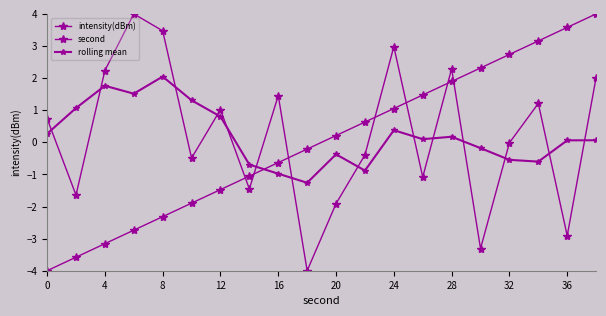

Reading left to right, transcribe all the data shown in this chart.

intensity(dBm): 0.7	-1.6	2.2	4.0	3.5	-0.5	1.0	-1.5	1.5	-4.0	-1.9	-0.4	3.0	-1.1	2.3	-3.3	-0.0	1.2	-2.9	2.0
second: -4.0	-3.6	-3.2	-2.7	-2.3	-1.9	-1.5	-1.1	-0.6	-0.2	0.2	0.6	1.1	1.5	1.9	2.3	2.7	3.2	3.6	4.0
rolling mean: 0.3	1.1	1.8	1.5	2.0	1.3	0.8	-0.7	-1.0	-1.3	-0.4	-0.9	0.4	0.1	0.2	-0.2	-0.5	-0.6	0.1	0.1